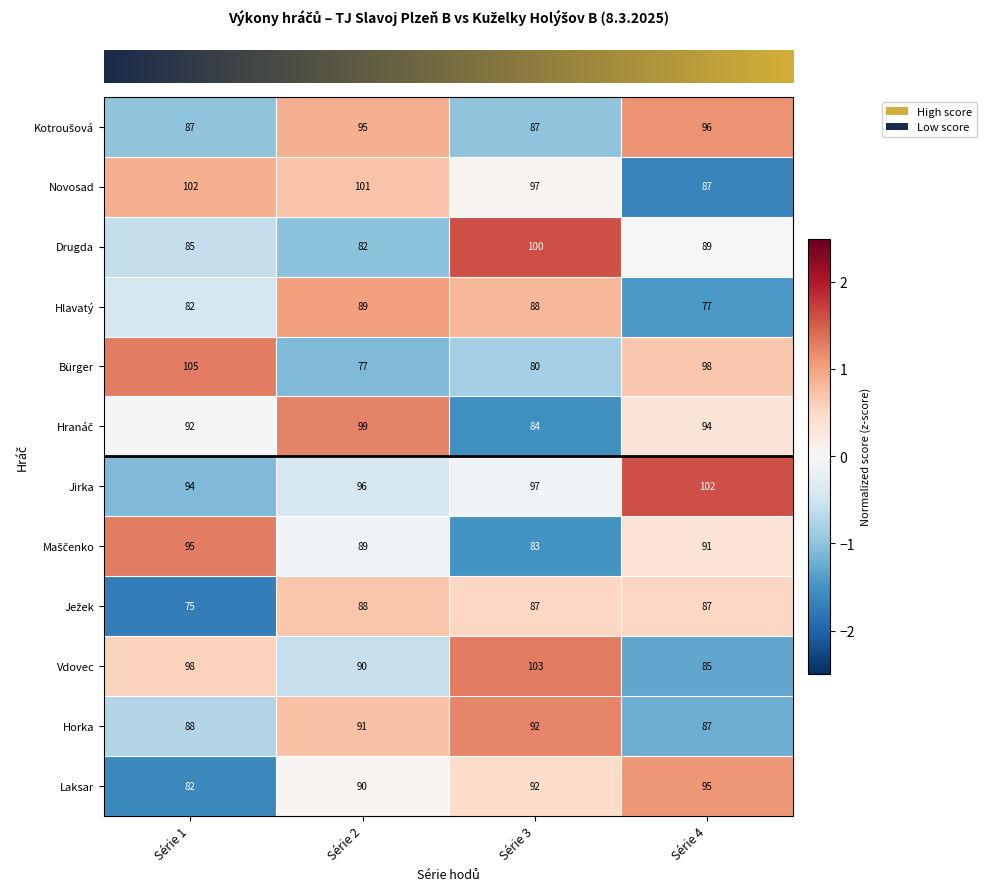

Which series has the largest total across all categories?

Jirka